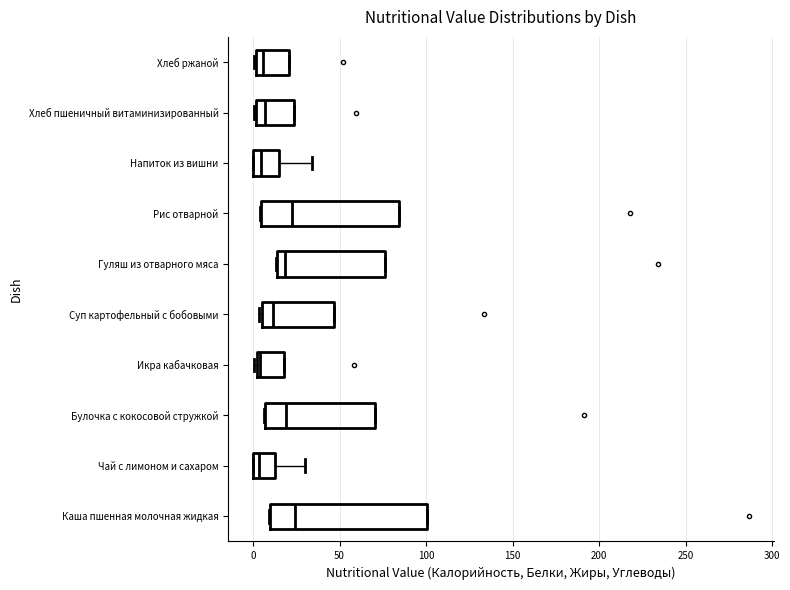

Reading bottom to top, read every box against the x-axis: the position of its median line, the range the box covers, and the ends of its whiskers. The values are not printed on the chart, so give them approximately, as read against the axis.

Каша пшенная молочная жидкая: median 25, box 10 to 100, whiskers 10 to 100
Чай с лимоном и сахаром: median 5, box 0 to 15, whiskers 0 to 30
Булочка с кокосовой стружкой: median 20, box 5 to 70, whiskers 5 to 70
Икра кабачковая: median 5, box 0 to 20, whiskers 0 (just left of the box's left edge) to 20
Суп картофельный с бобовыми: median 10, box 5 to 45, whiskers 5 (just left of the box's left edge) to 45
Гуляш из отварного мяса: median 20, box 15 to 75, whiskers 15 to 75
Рис отварной: median 20, box 5 to 85, whiskers 5 to 85
Напиток из вишни: median 5, box 0 to 15, whiskers 0 to 35
Хлеб пшеничный витаминизированный: median 5, box 0 to 25, whiskers 0 to 25
Хлеб ржаной: median 5, box 0 to 20, whiskers 0 to 20